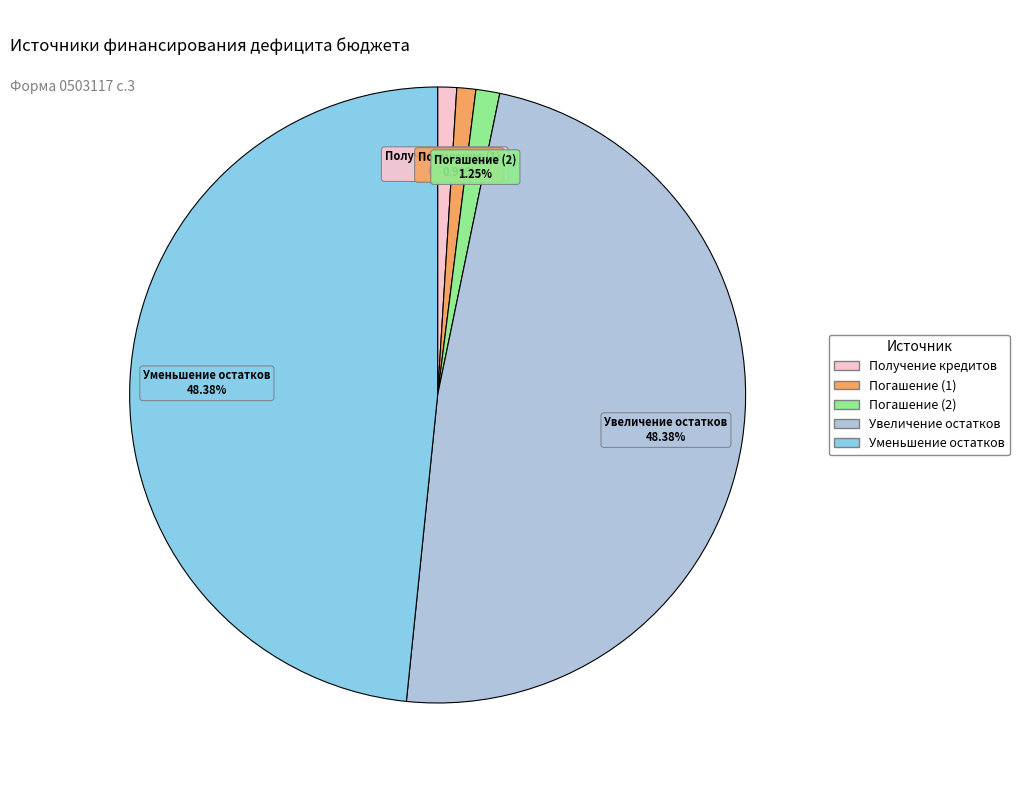

The Уменьшение остатков slice represents 48% of the pie. True or false?

True